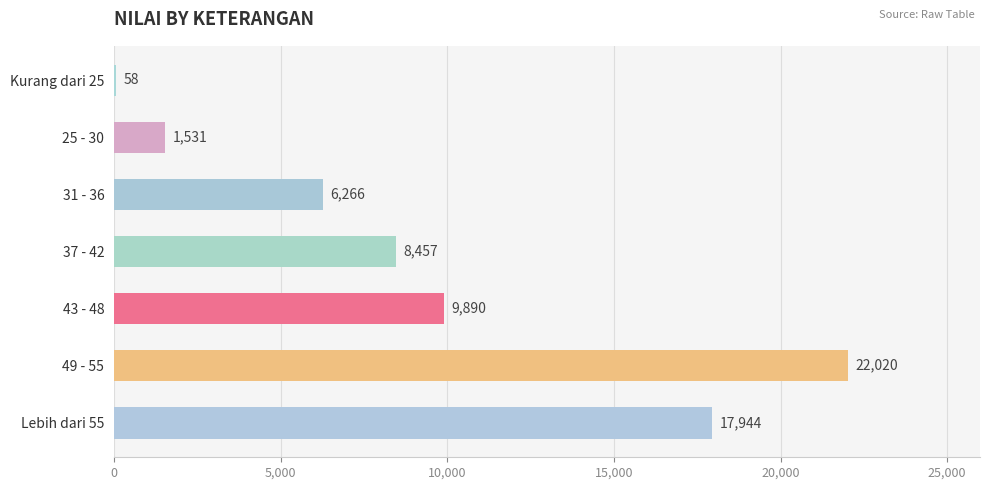

The value at 49 - 55 is 22020. True or false?

True